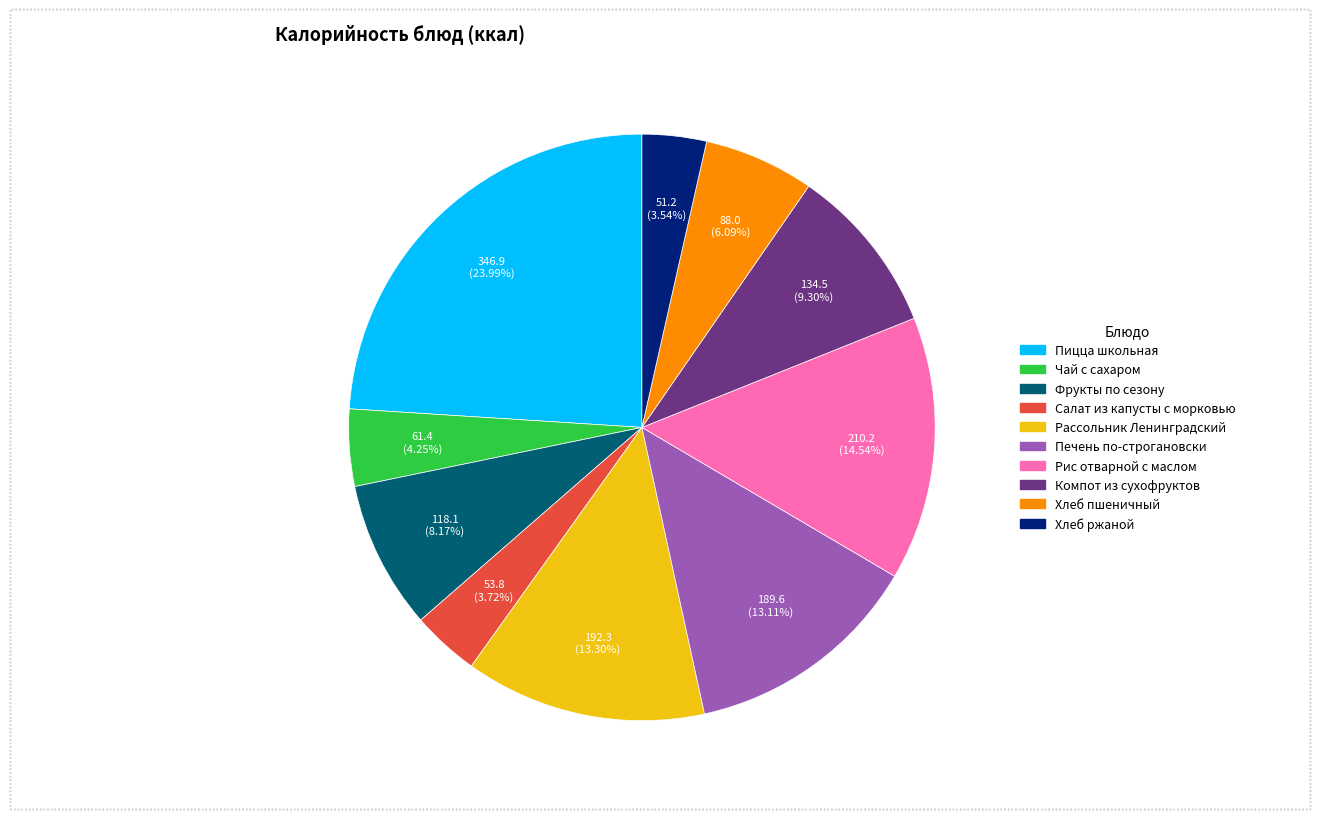

What is the ratio of the value at Рис отварной с маслом to the value at Хлеб ржаной?

4.1